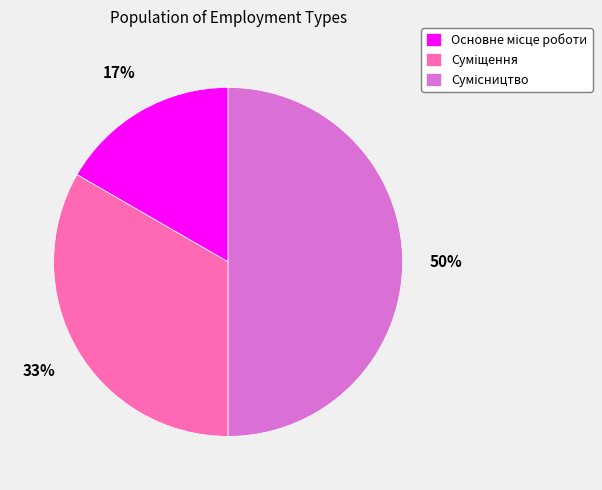

To the nearest percent, what is the average slice percentage?

33%